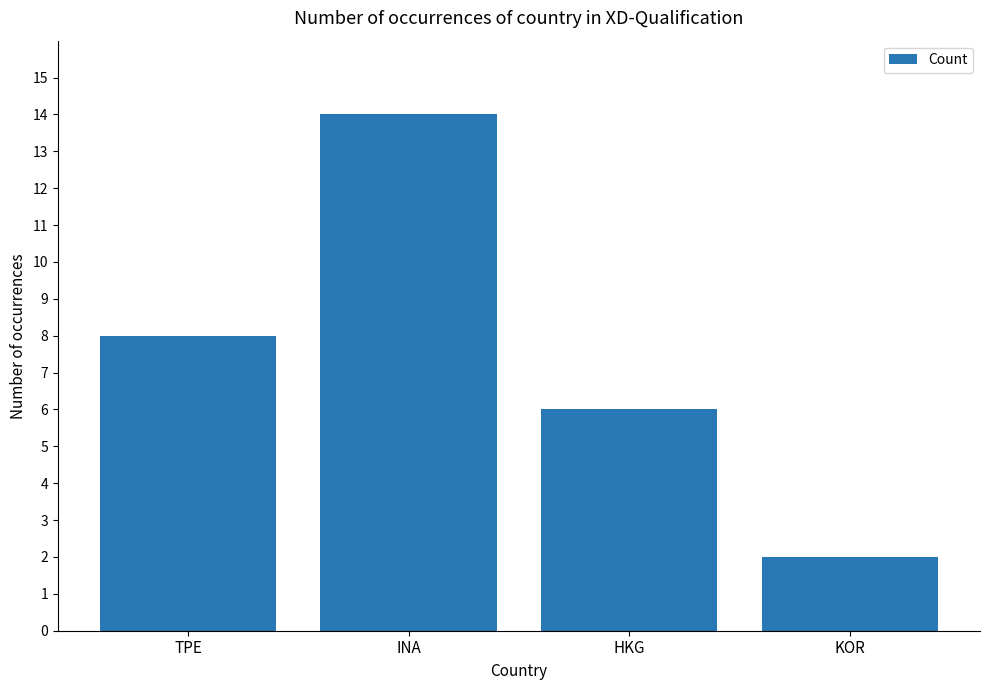

Count the values in the range 6 to 14.

3